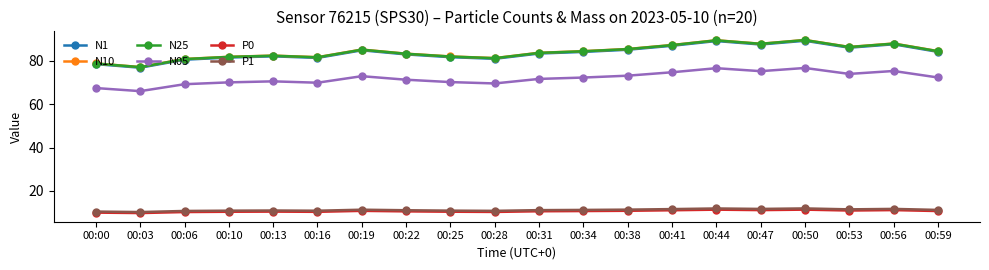

What is the minimum value for N05?

66.0